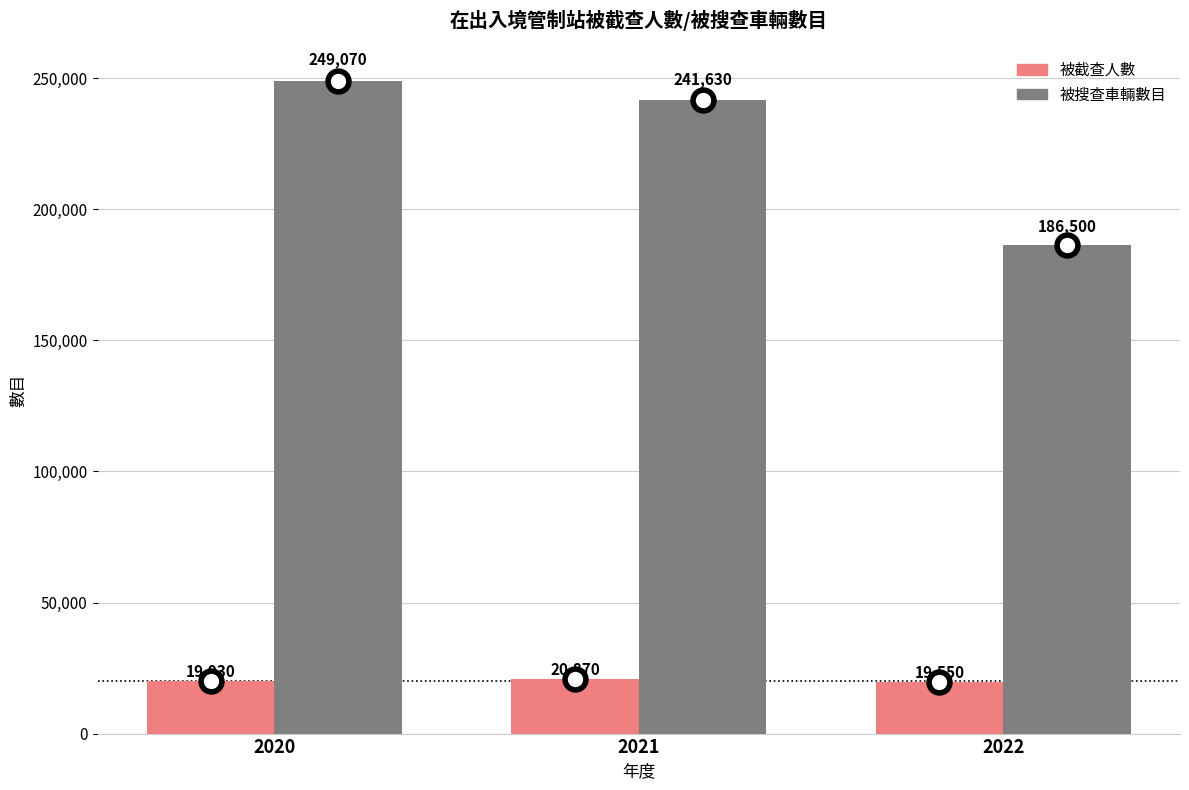

Count the 被搜查車輛數目 values in the range 186500 to 249070.

3